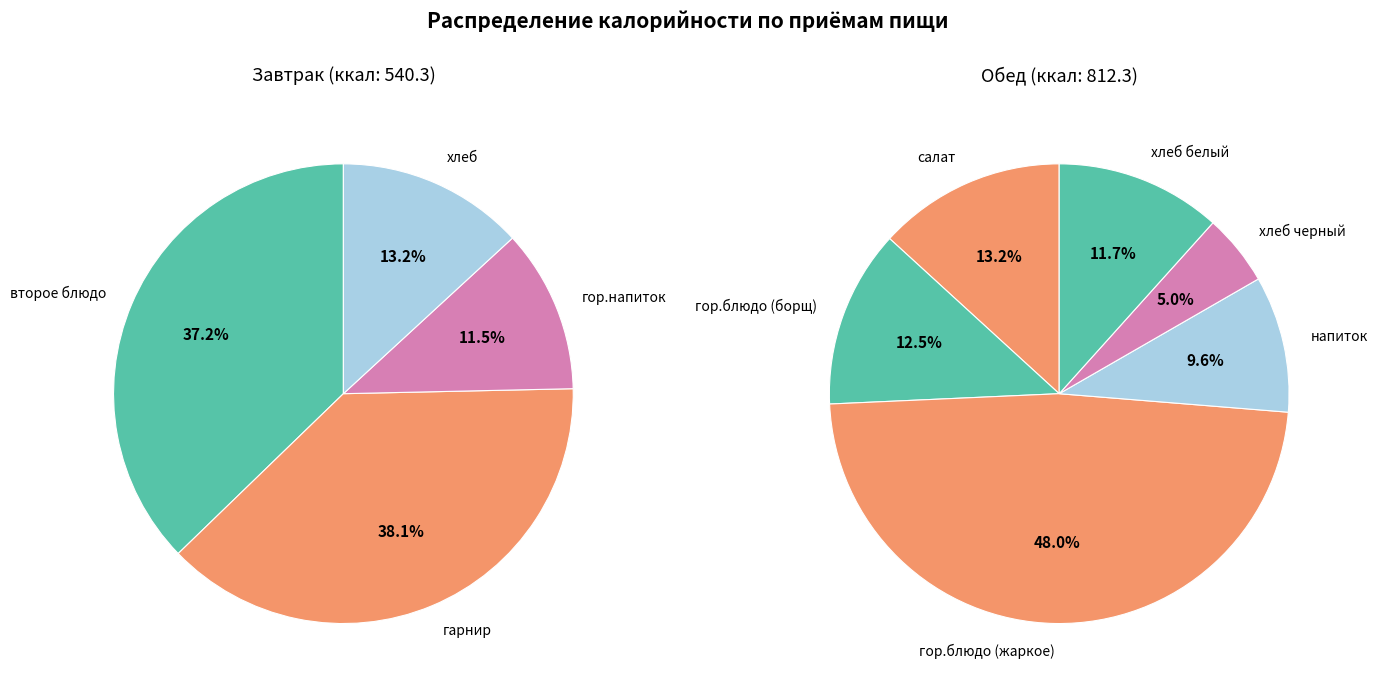

Combined, do второе блюдо and гарнир account for over 50%?

Yes